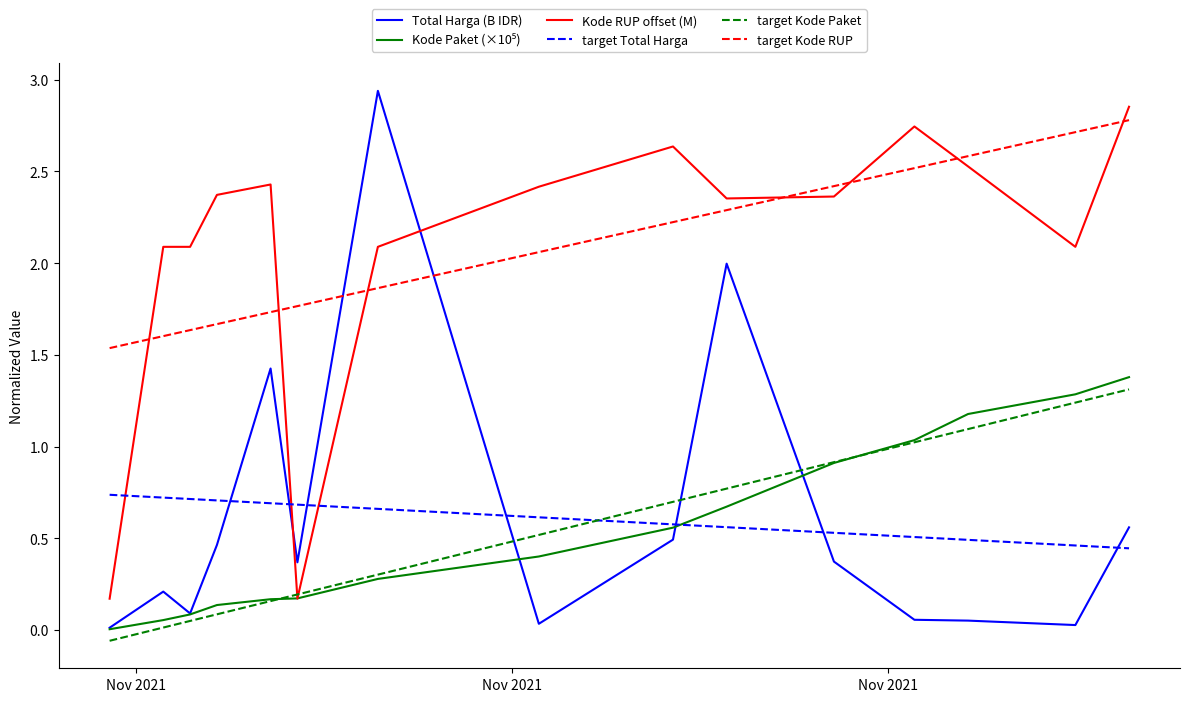

Which series has the widest spread of values?

Total Harga (B IDR)